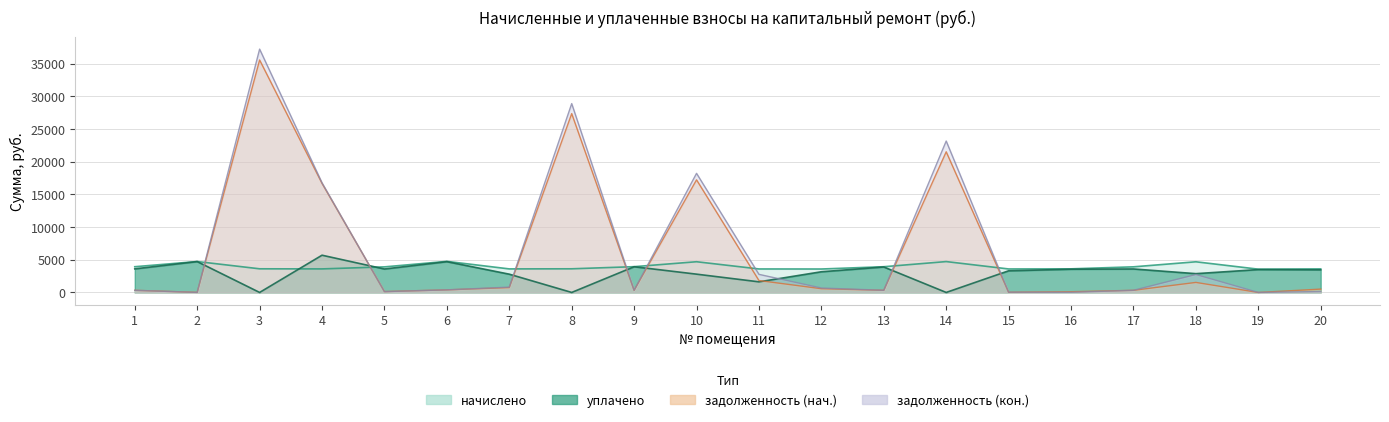

What is the sum of the задолженность (нач.) values at 9 and 3?

35914.3